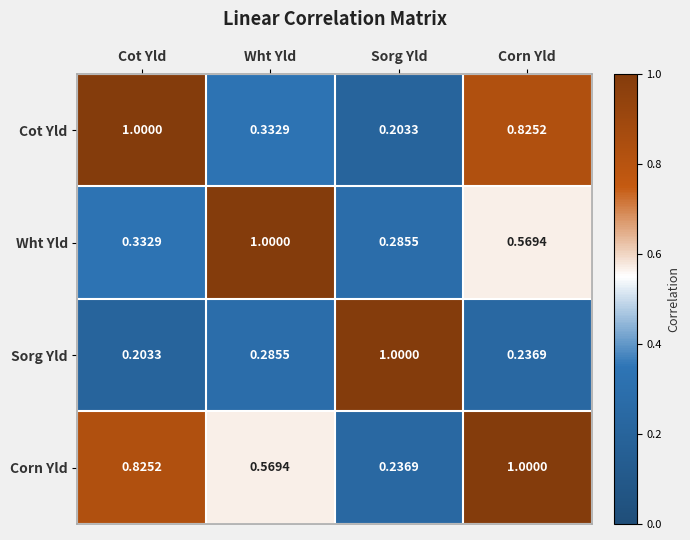

At which label is Sorg Yld closest to 0?

Cot Yld